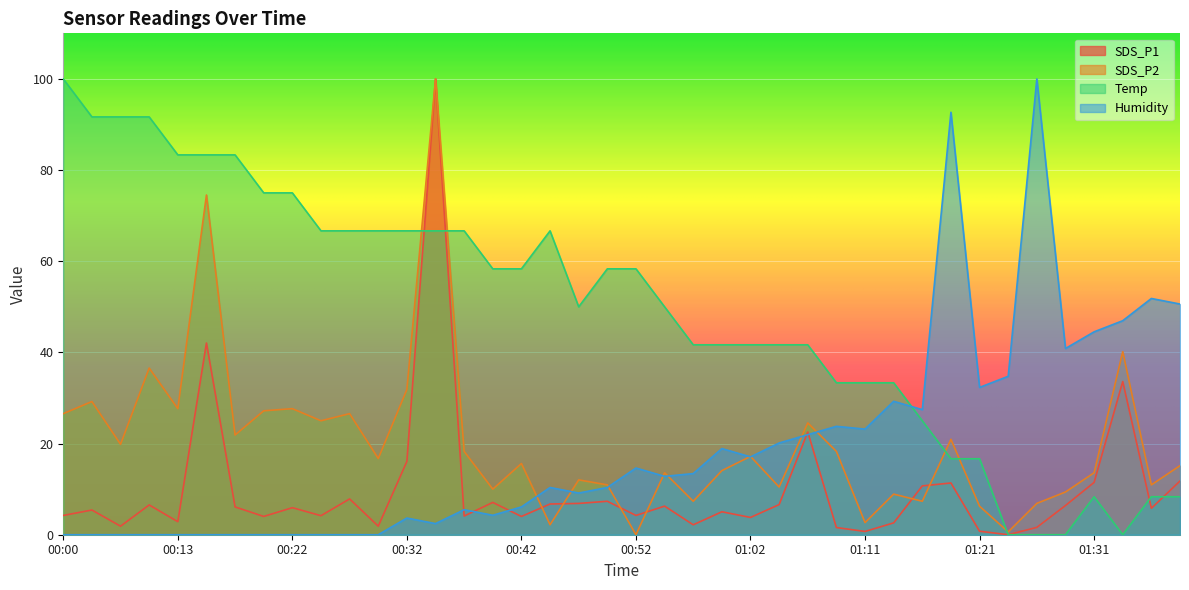

The Temp series shows 11.7 at 01:36. True or false?

False